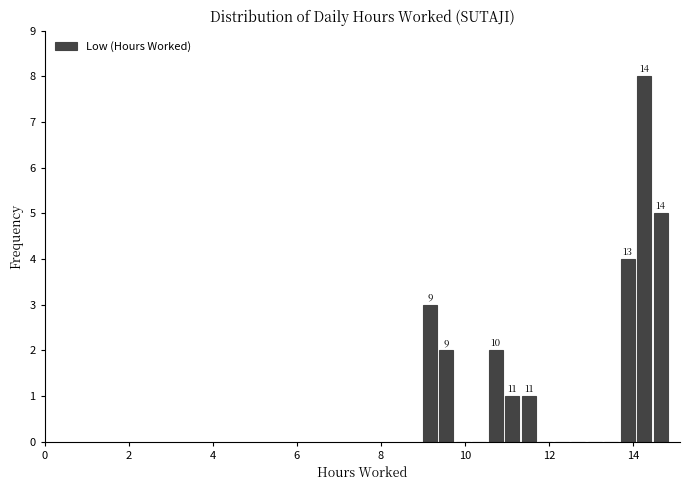

Read against the x-axis, roughly where is the centre of the tallest bar?

14.2